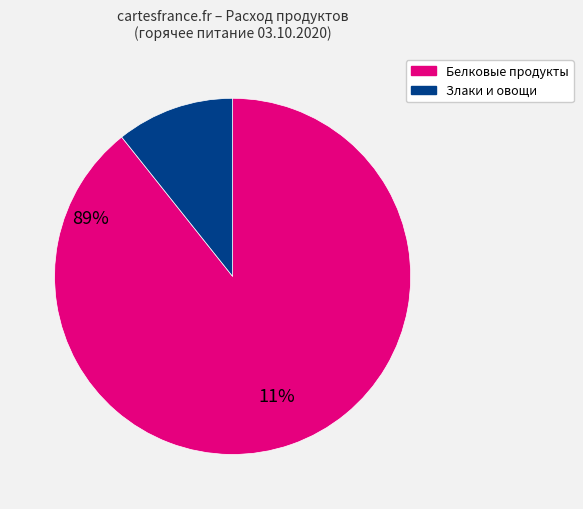

Does any single category account for the majority?

Yes